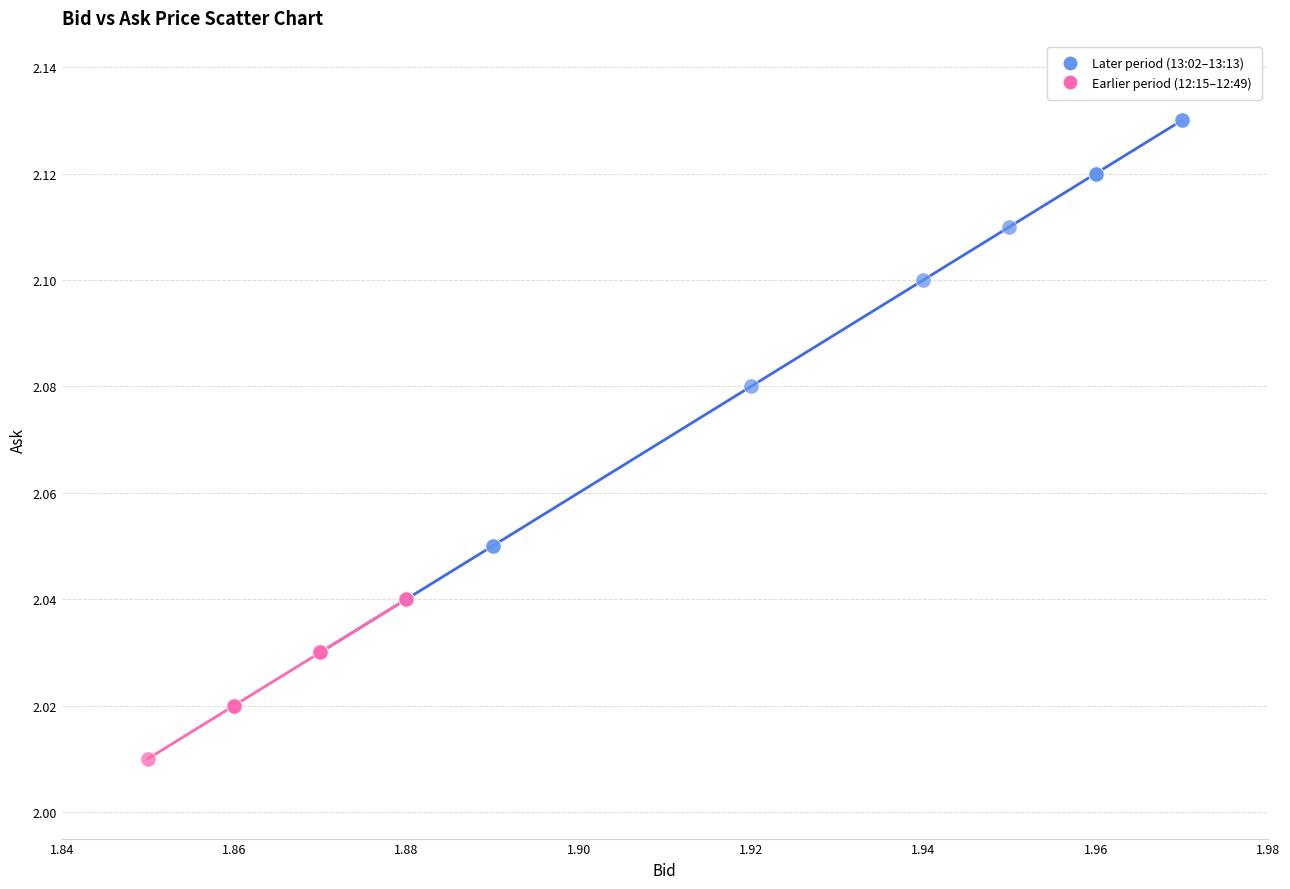

Which series reaches the minimum Y coordinate?

Earlier period (12:15–12:49)